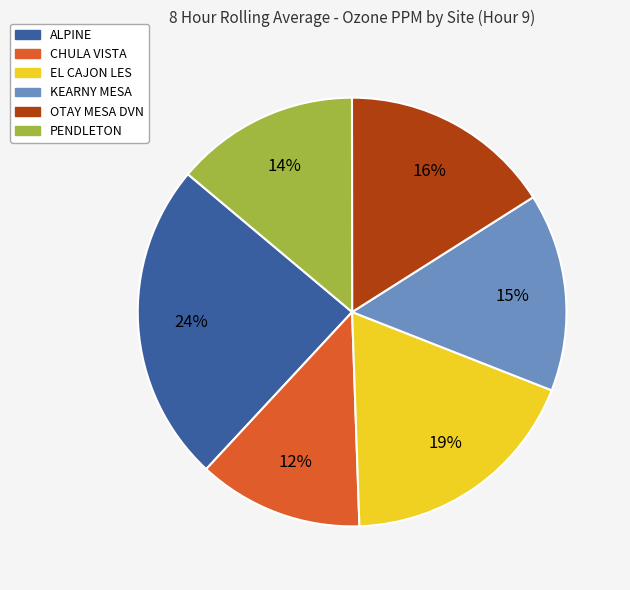

Rank the categories by value from lowest to highest.

CHULA VISTA, PENDLETON, KEARNY MESA, OTAY MESA DVN, EL CAJON LES, ALPINE